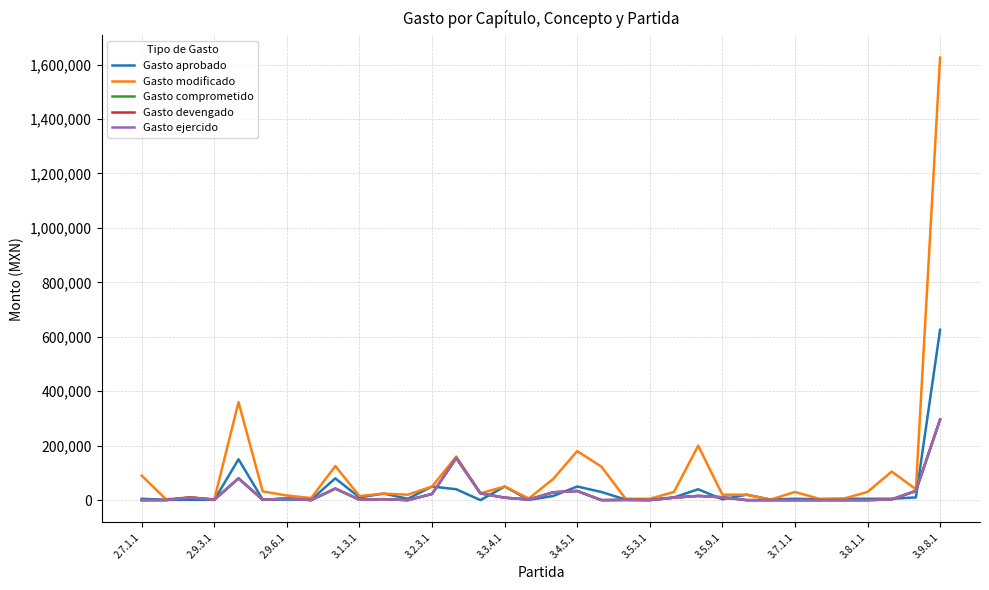

At which label does Gasto devengado first exceed 2598?

2.9.6.1